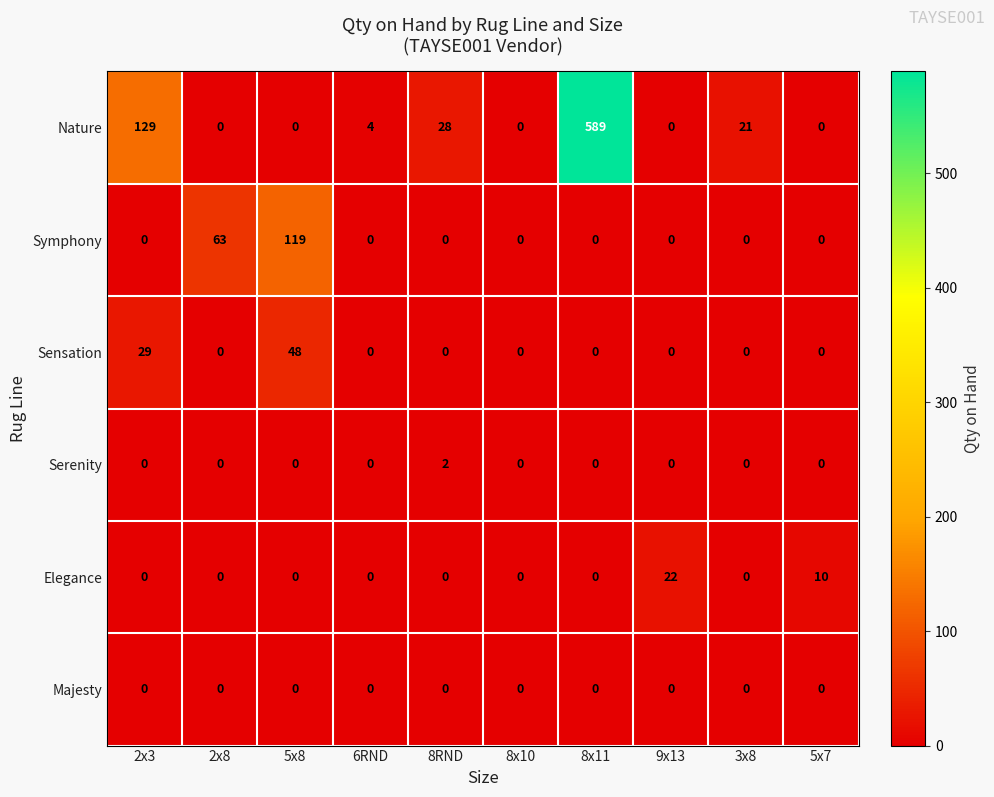

The Sensation series shows -19 at 8x11. True or false?

False